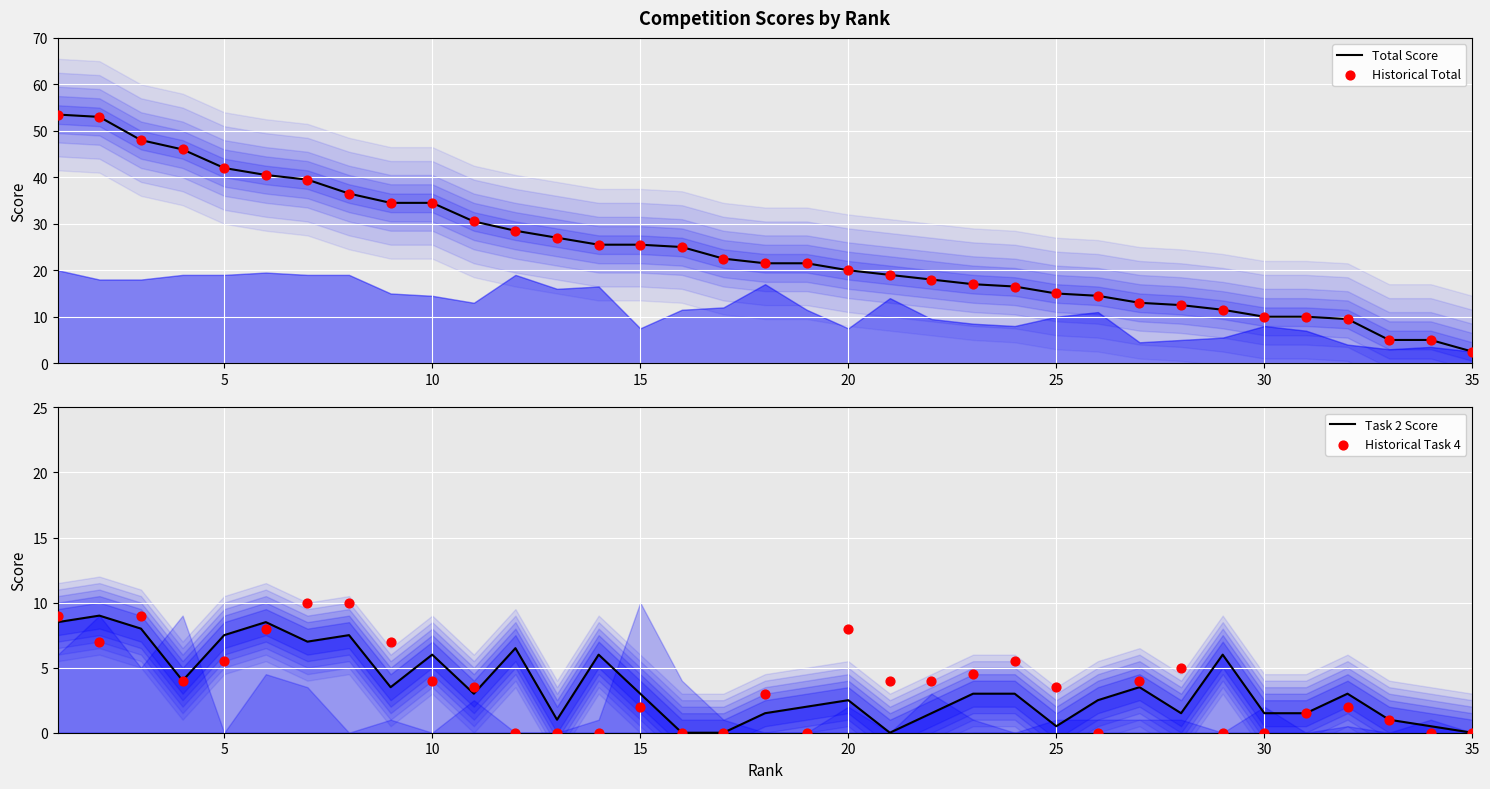

At how many categories does at least one series exceed 33?

10